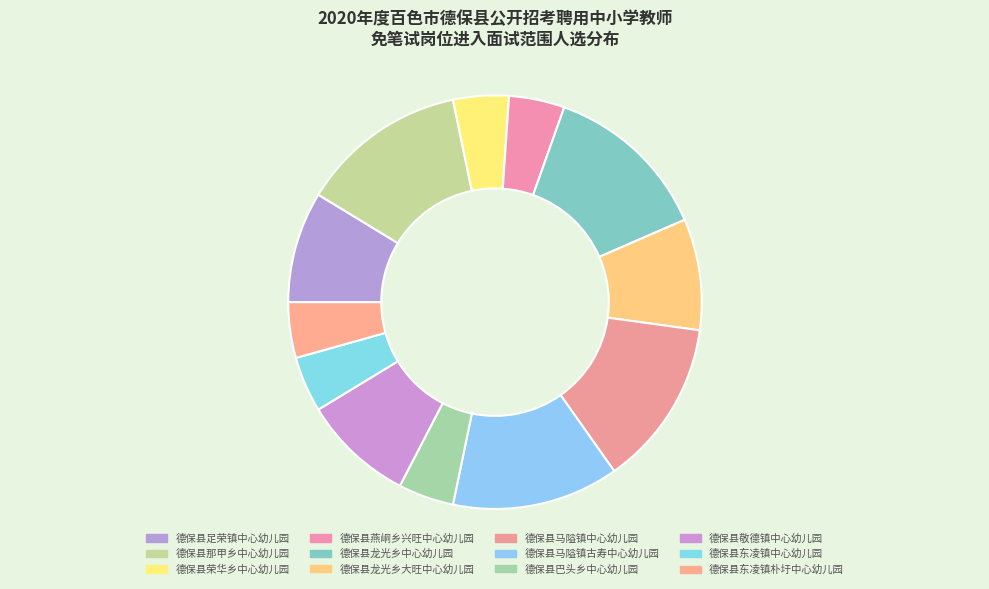

Count the number of slices in the pie.

12